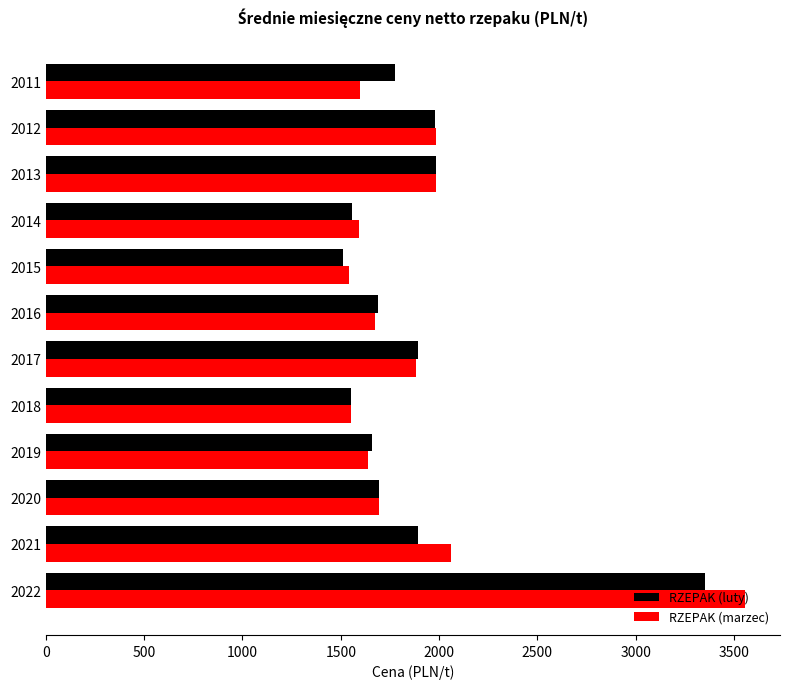

Is the value of RZEPAK (luty) at 2017 greater than the value of RZEPAK (marzec) at 2013?

No